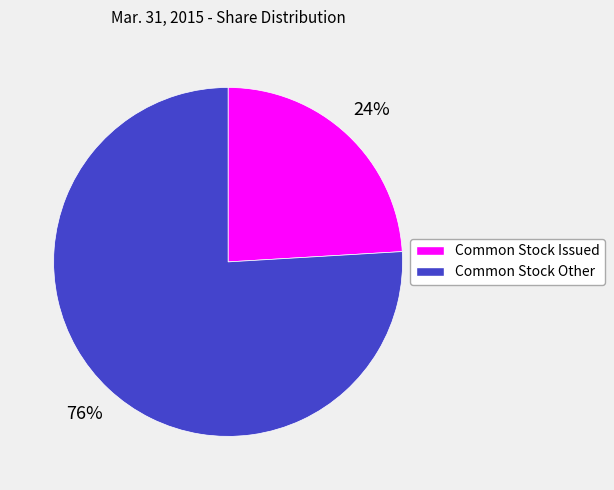

Does any single category account for the majority?

Yes